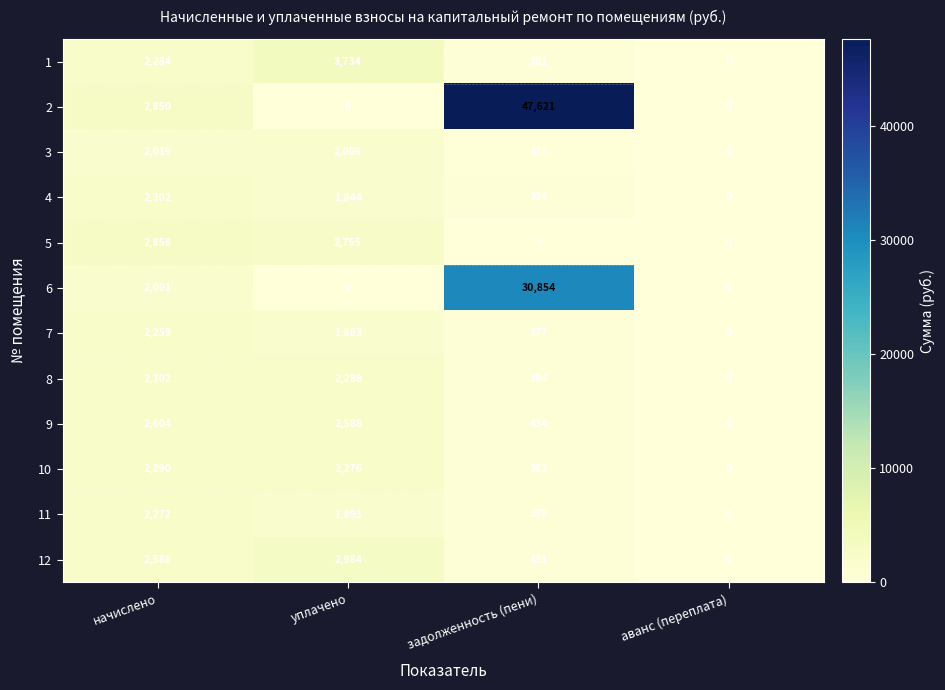

Which series has the largest total across all categories?

2